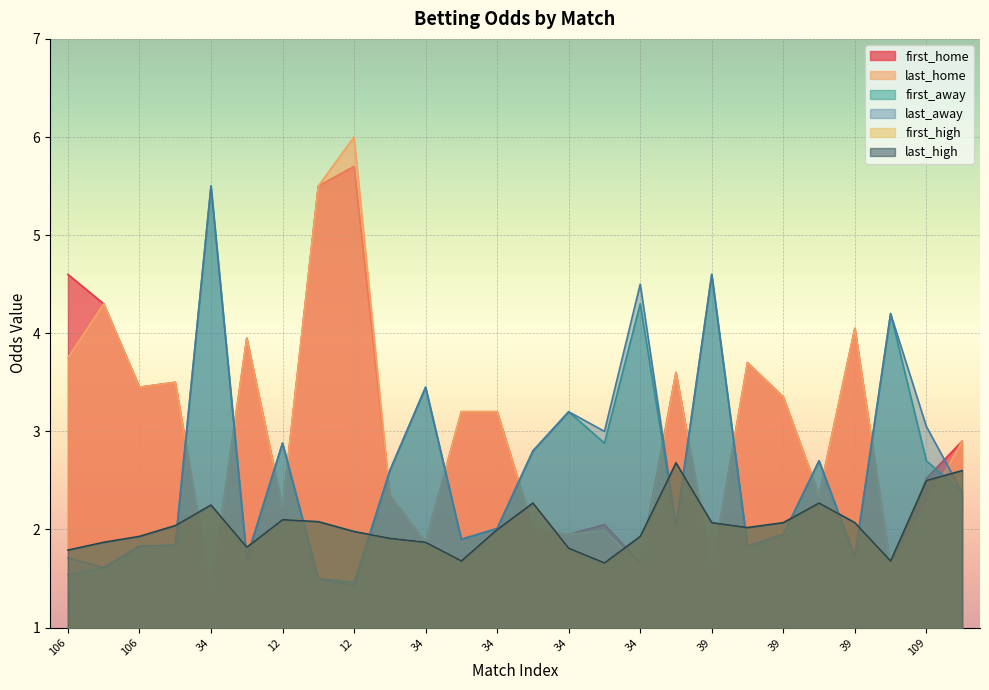

Count the number of data series in this chart.

6